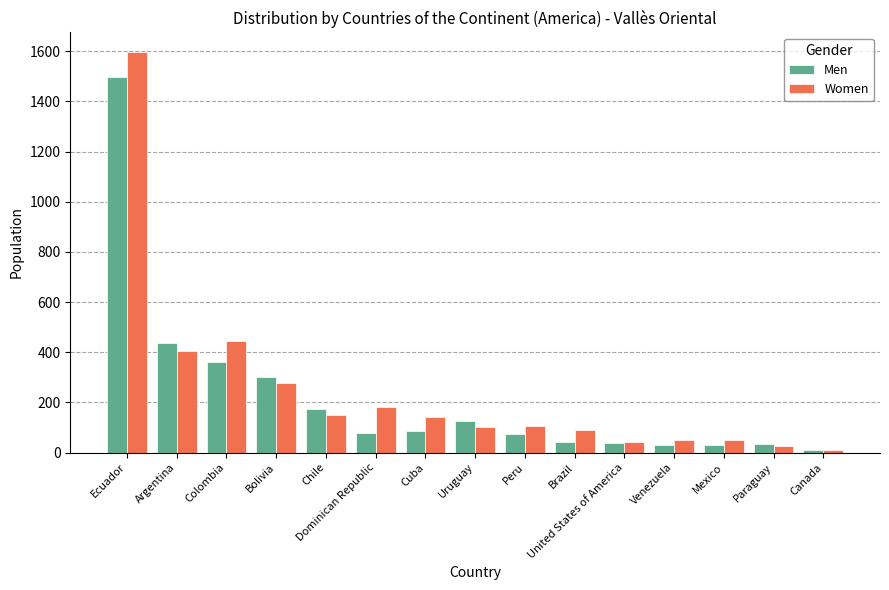

What are all the series names shown in the legend?

Men, Women